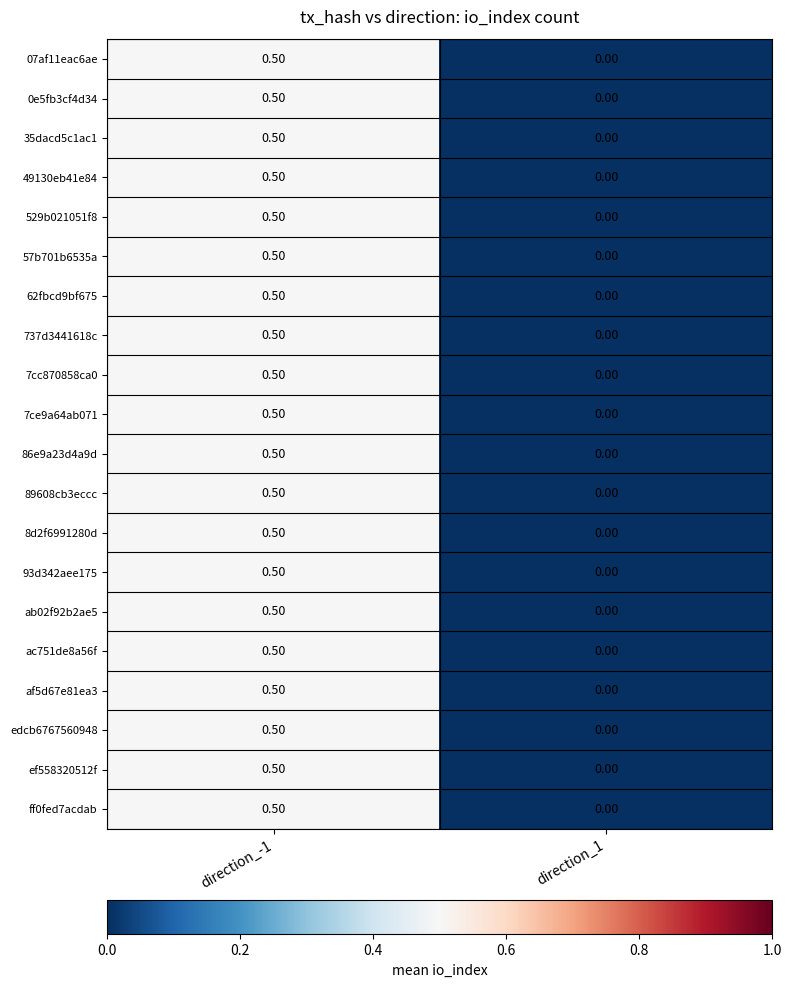

At which category is the sum across all series the highest?

direction_-1